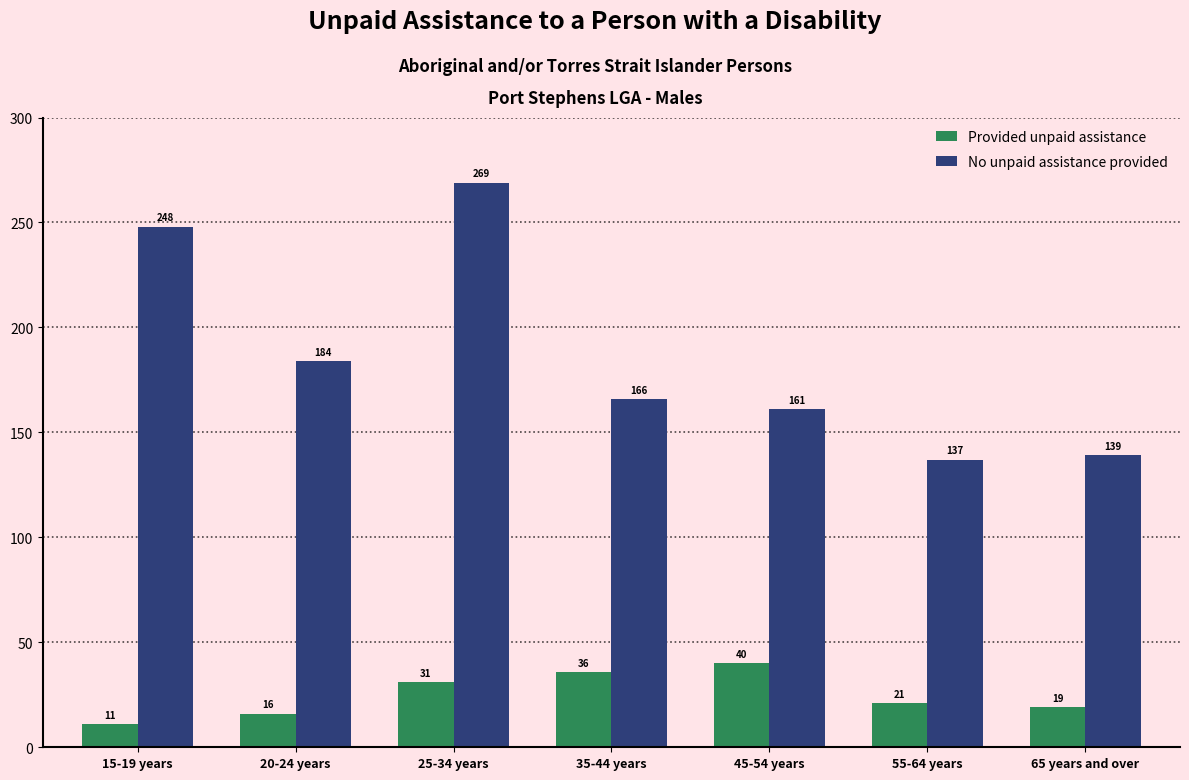

What is the difference between the maximum and minimum values in the No unpaid assistance provided series?

132